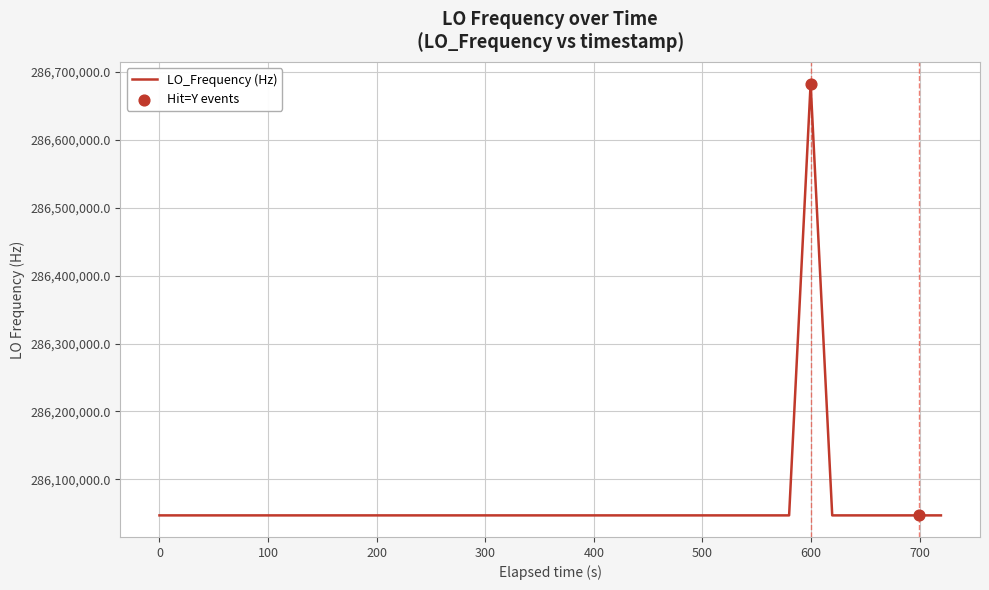

What is the difference between the maximum and minimum values?

635708.3